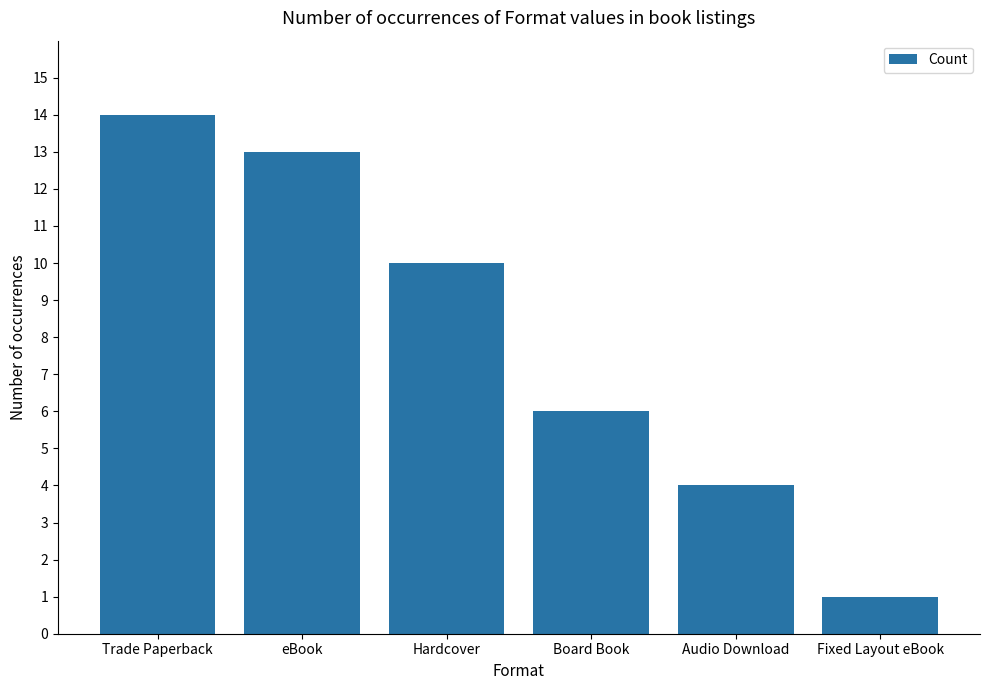

What position from the left is Board Book?

4